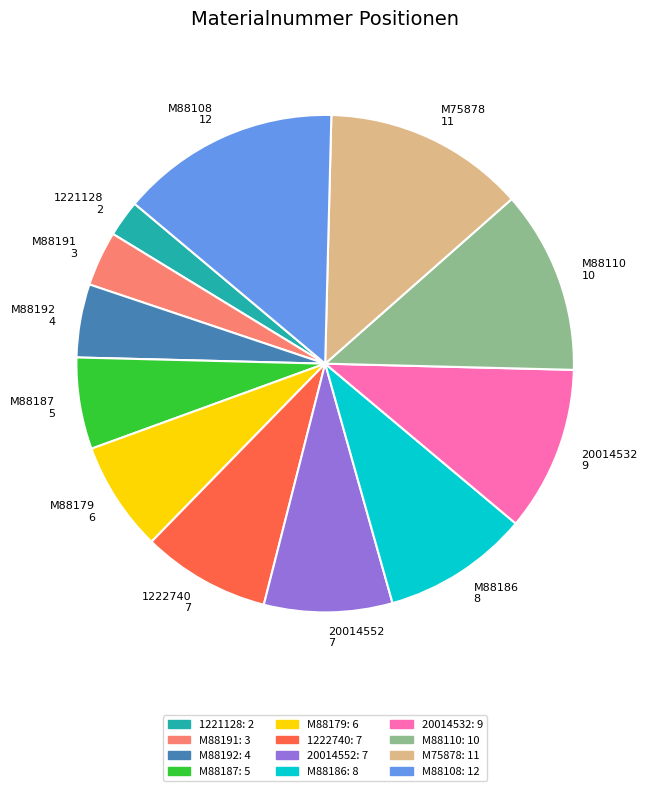

What is the ratio of the value at M88187 to the value at 20014532?

0.6